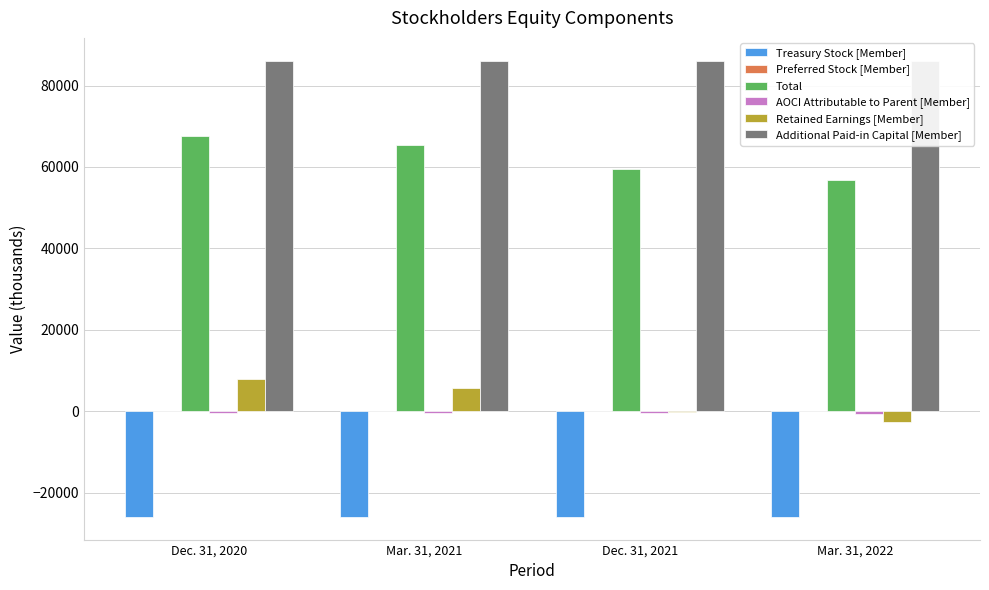

Between Mar. 31, 2022 and Dec. 31, 2020, which is larger?

Mar. 31, 2022